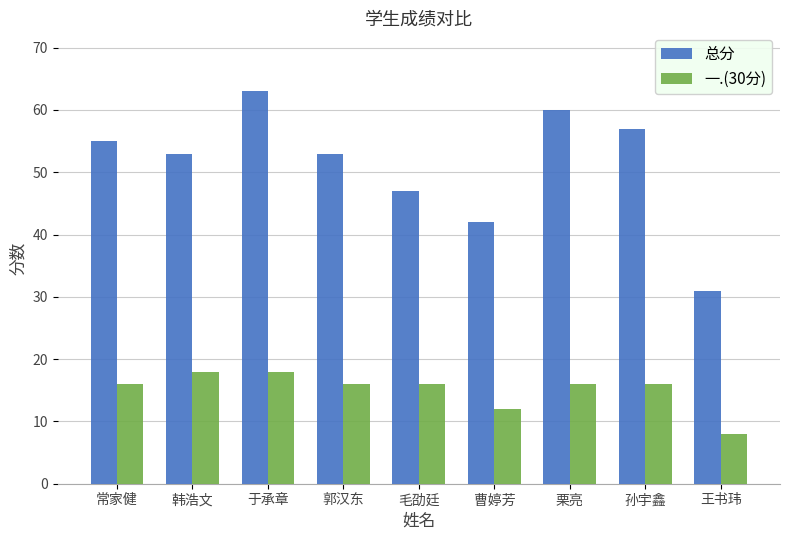

What is the greatest value displayed?

63